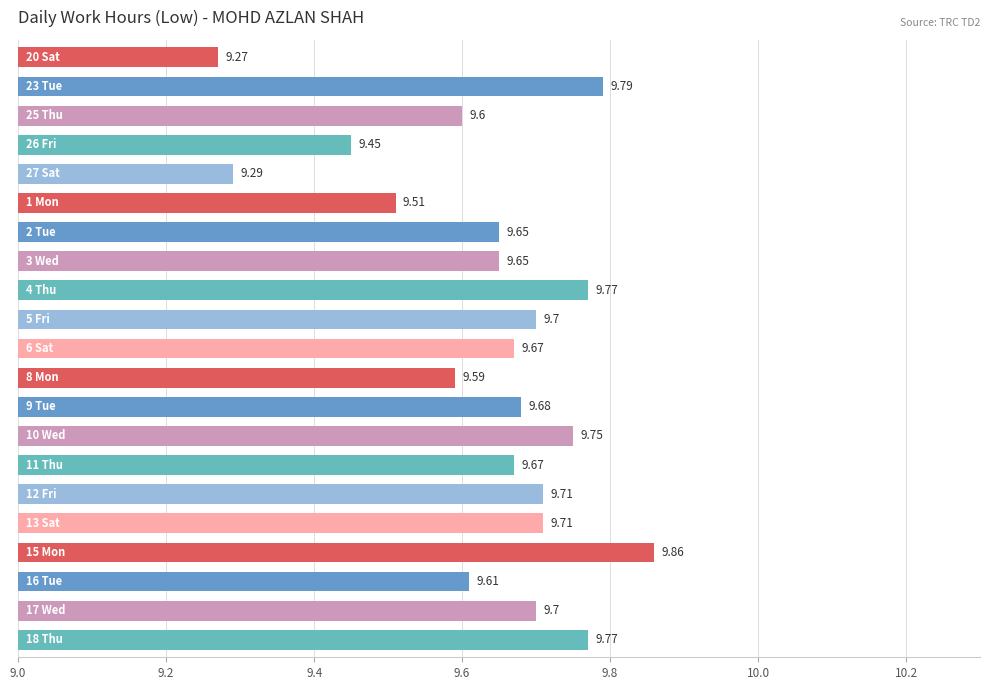

Are the bars grouped side by side (vs. stacked)?

No